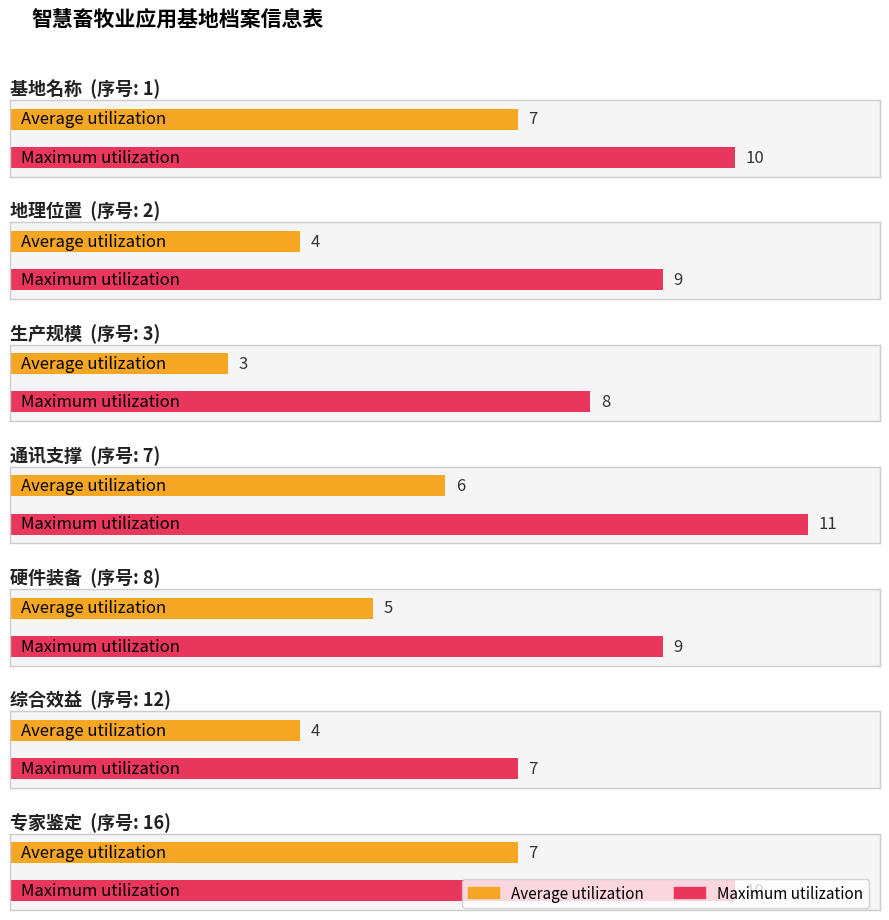

Reading left to right, transcribe all the data shown in this chart.

Average utilization: 基地名称=7	地理位置=4	生产规模=3	通讯支撑=6	硬件装备=5	综合效益=4	专家鉴定=7
Maximum utilization: 基地名称=10	地理位置=9	生产规模=8	通讯支撑=11	硬件装备=9	综合效益=7	专家鉴定=10